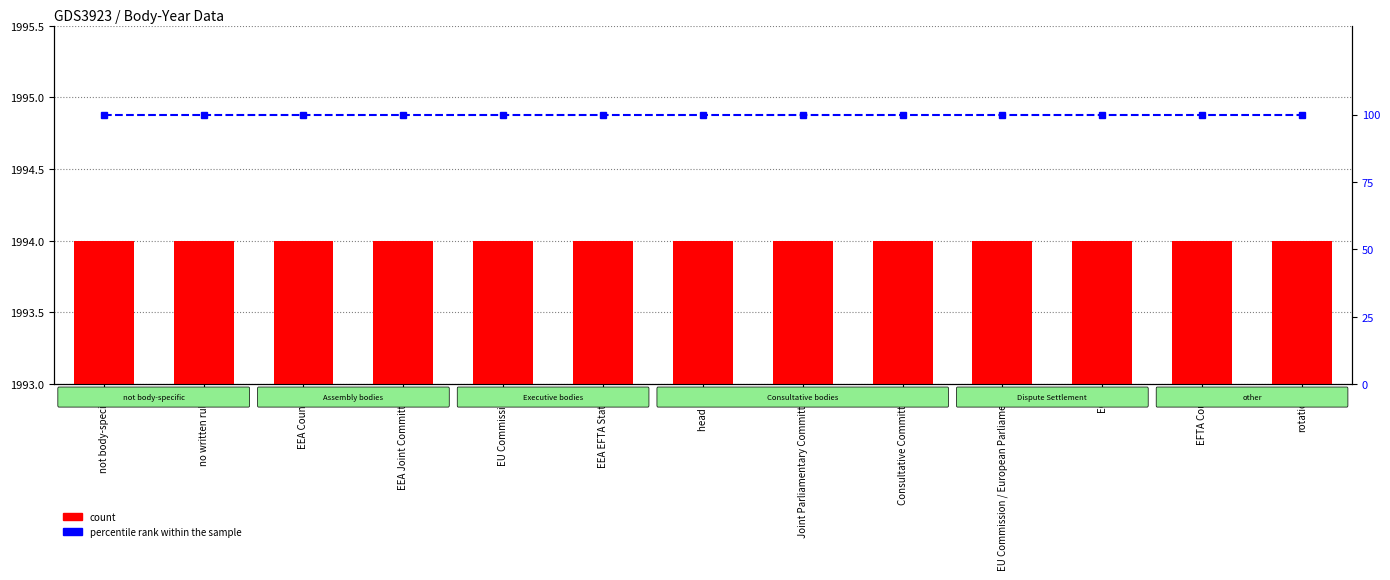

What are all the series names shown in the legend?

count, percentile rank within the sample